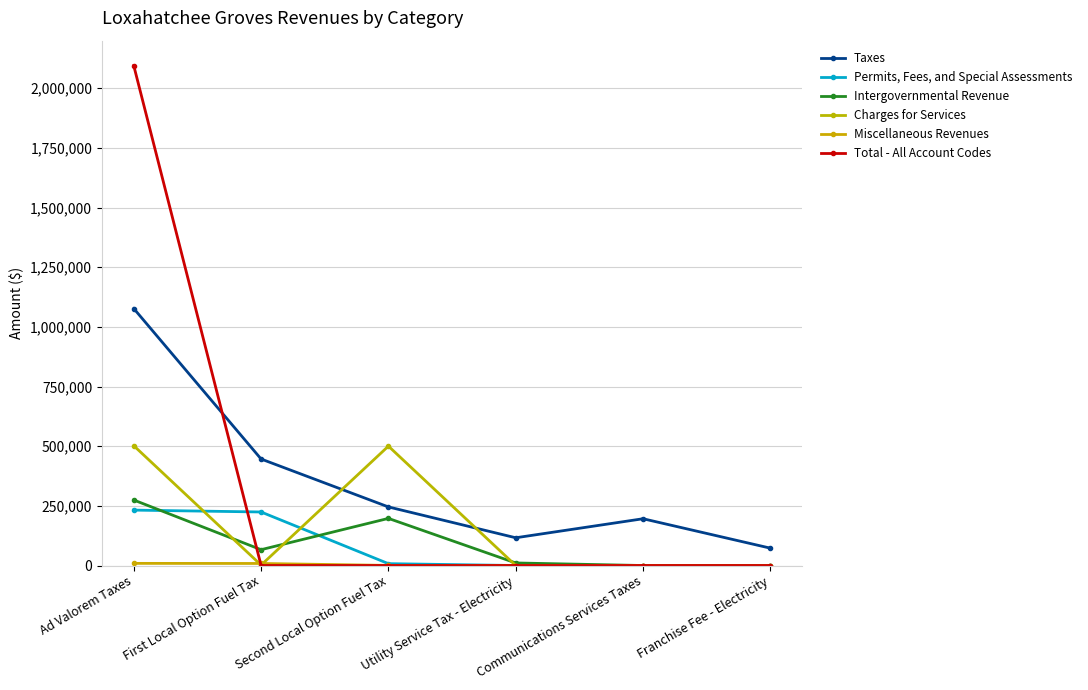

What is the value of the Charges for Services point at the 1st from the left?

502035